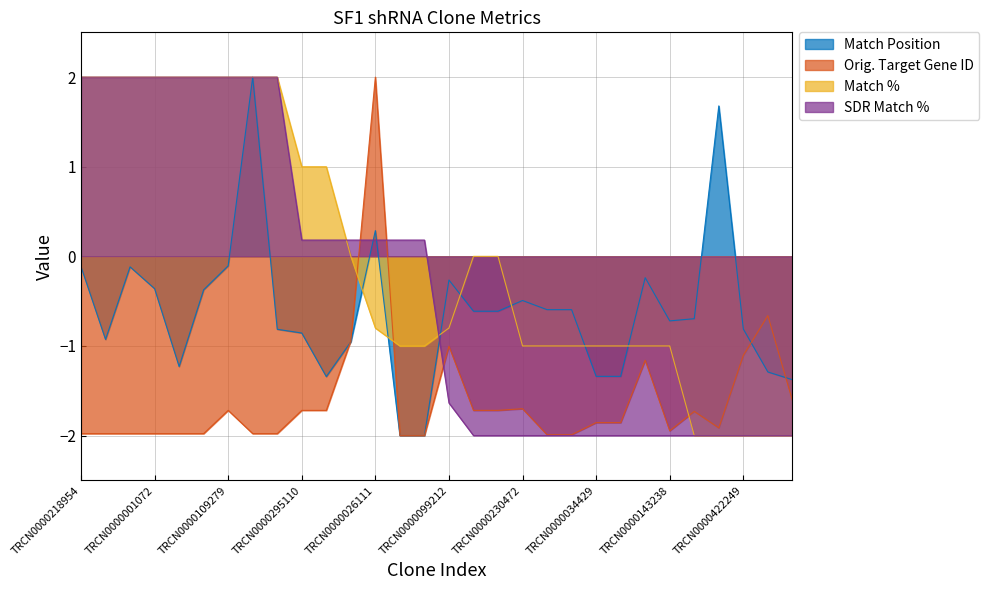

Which series changed the most between TRCN0000257126 and TRCN0000295110?

SDR Match %